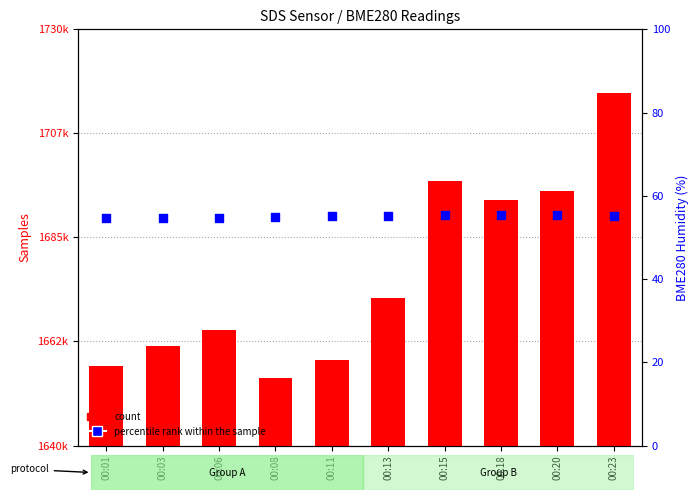

Which series has the largest total across all categories?

count